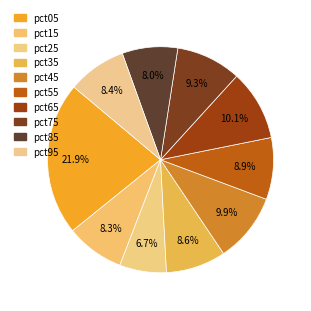

How many slices are in this pie chart?

10